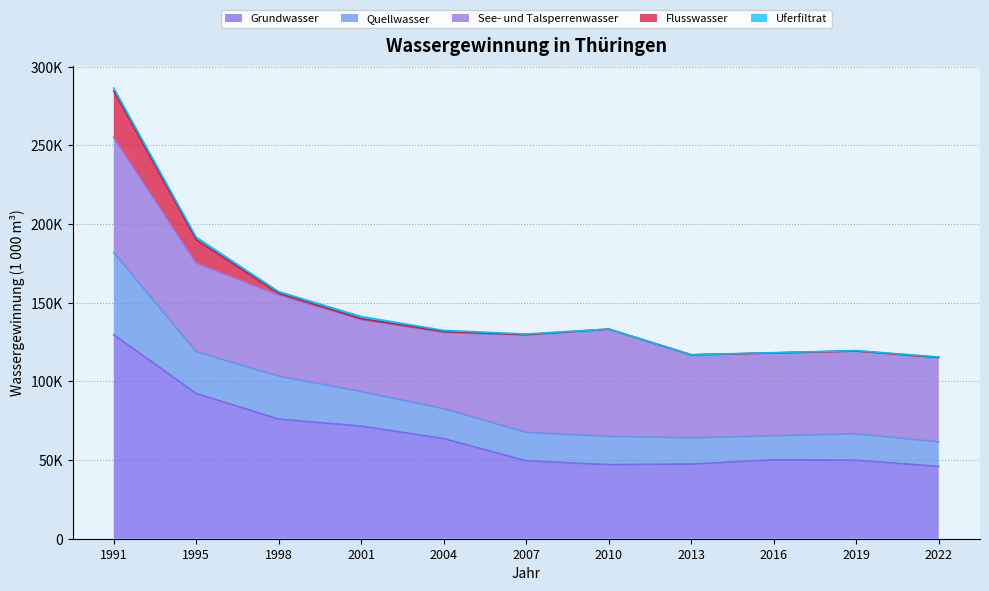

What is the value of the Uferfiltrat point at the 4th from the left?

1341